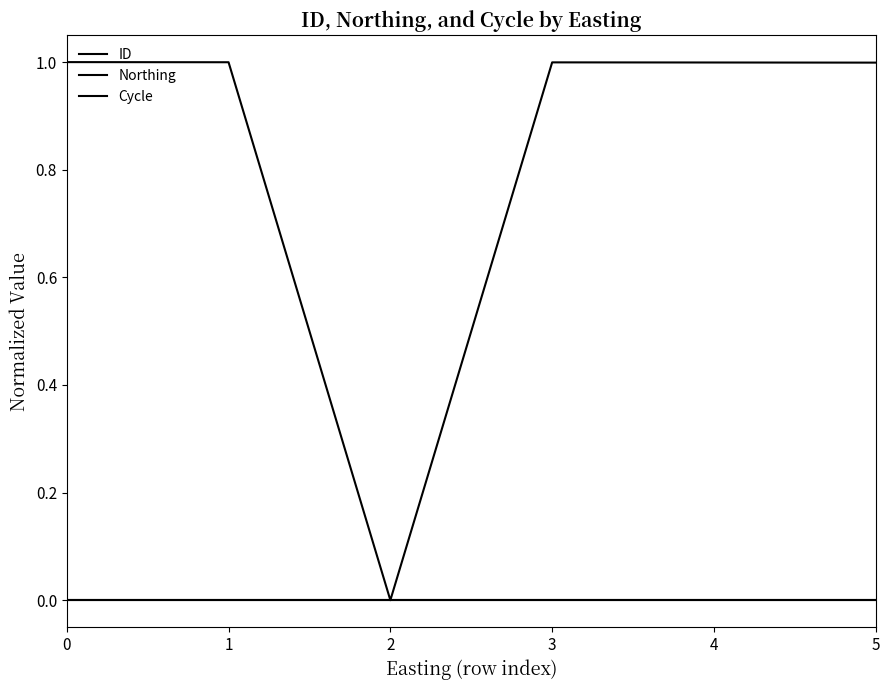

Does the chart have visible grid lines?

No